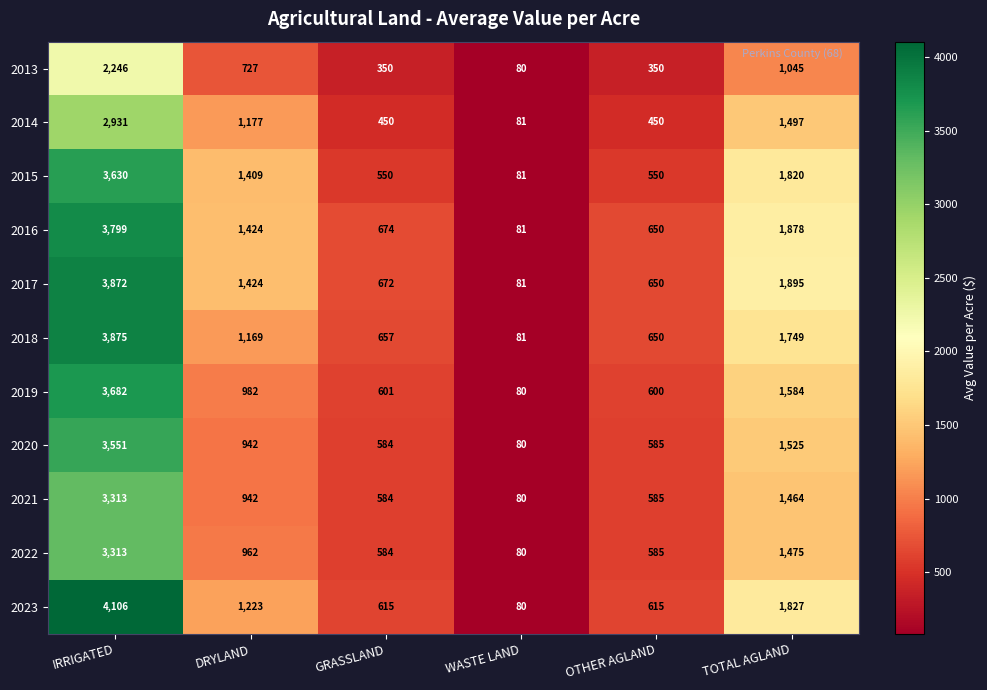

At which label does 2023 first exceed 1223?

IRRIGATED